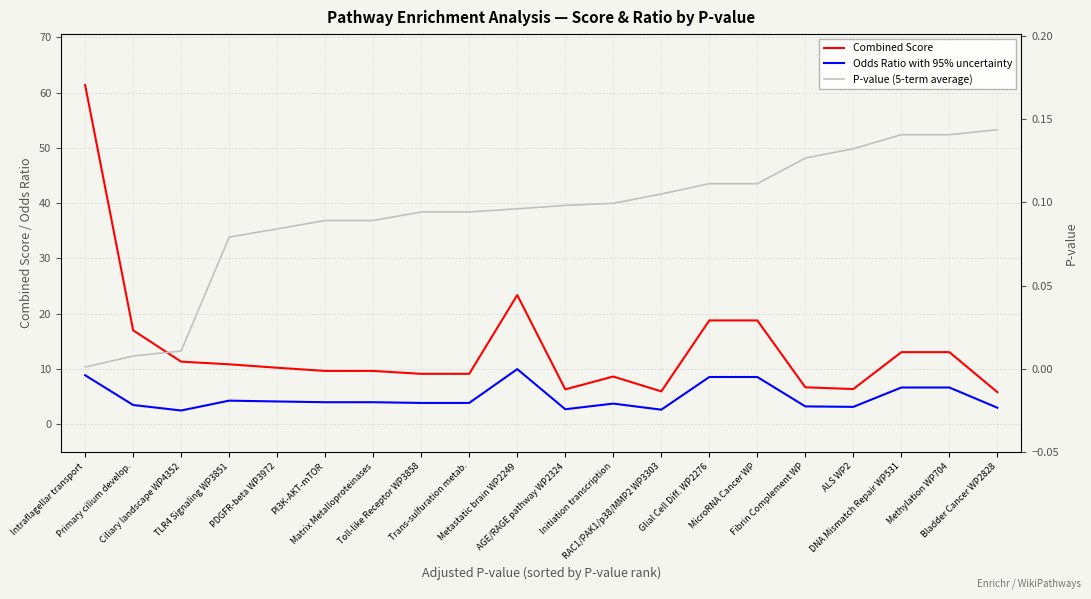

What is the spread (max minus min) of values at Fibrin Complement WP?

6.6